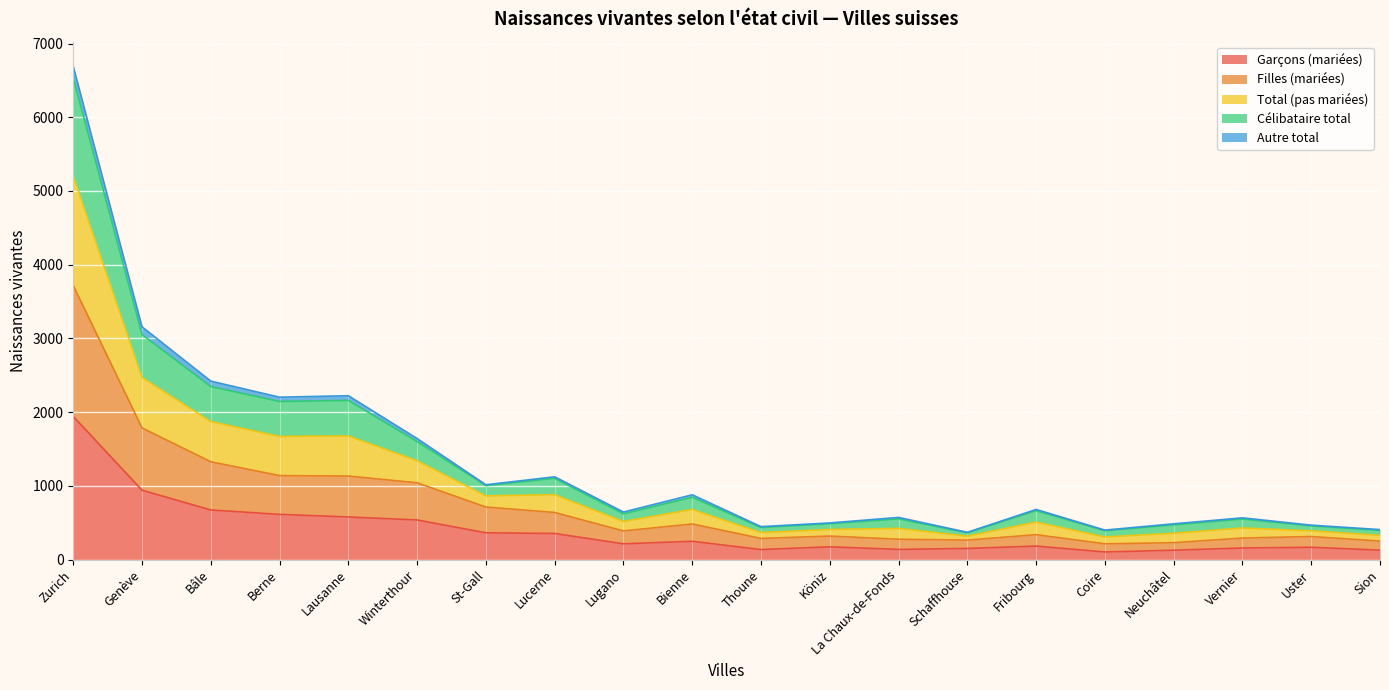

True or false: Célibataire total and Garçons (mariées) intersect in this chart.

False